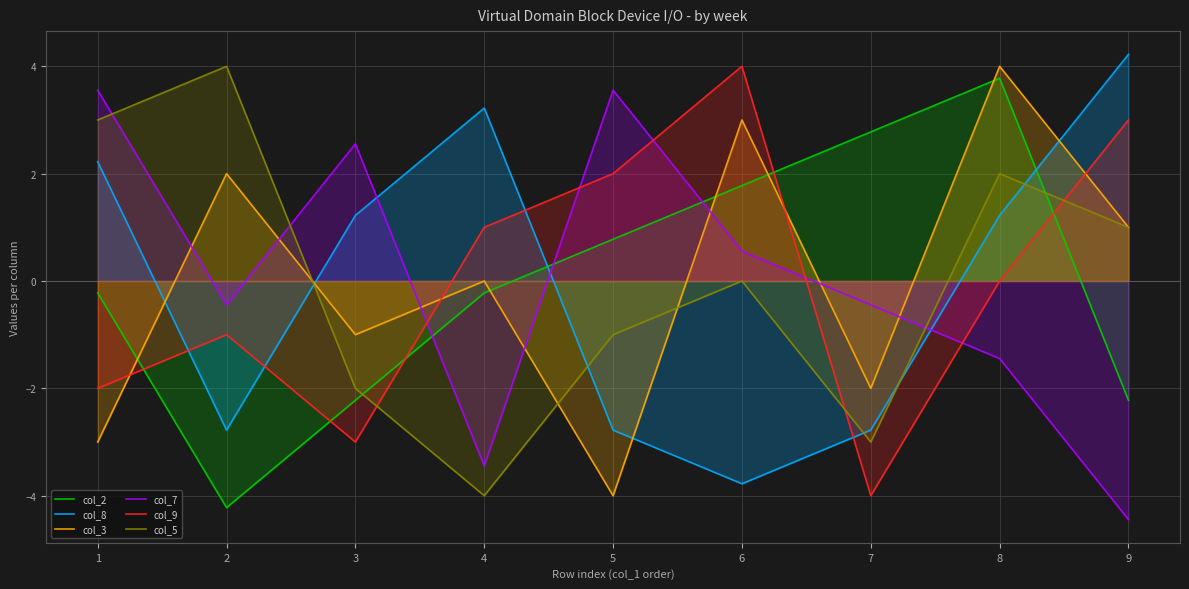

Reading left to right, extract all data points from this chart.

col_2: 1=-0.2	2=-4.2	3=-2.2	4=-0.2	5=0.8	6=1.8	7=2.8	8=3.8	9=-2.2
col_8: 1=2.2	2=-2.8	3=1.2	4=3.2	5=-2.8	6=-3.8	7=-2.8	8=1.2	9=4.2
col_3: 1=-3.0	2=2.0	3=-1.0	4=0.0	5=-4.0	6=3.0	7=-2.0	8=4.0	9=1.0
col_7: 1=3.6	2=-0.4	3=2.6	4=-3.4	5=3.6	6=0.6	7=-0.4	8=-1.4	9=-4.4
col_9: 1=-2.0	2=-1.0	3=-3.0	4=1.0	5=2.0	6=4.0	7=-4.0	8=0.0	9=3.0
col_5: 1=3.0	2=4.0	3=-2.0	4=-4.0	5=-1.0	6=0.0	7=-3.0	8=2.0	9=1.0